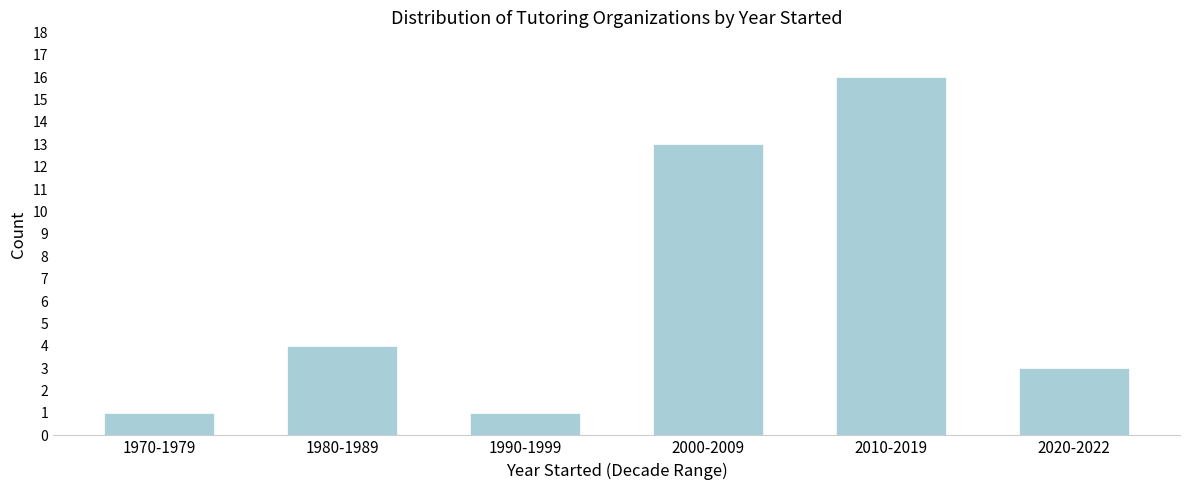

Reading left to right, extract all data points from this chart.

1970-1979=1	1980-1989=4	1990-1999=1	2000-2009=13	2010-2019=16	2020-2022=3